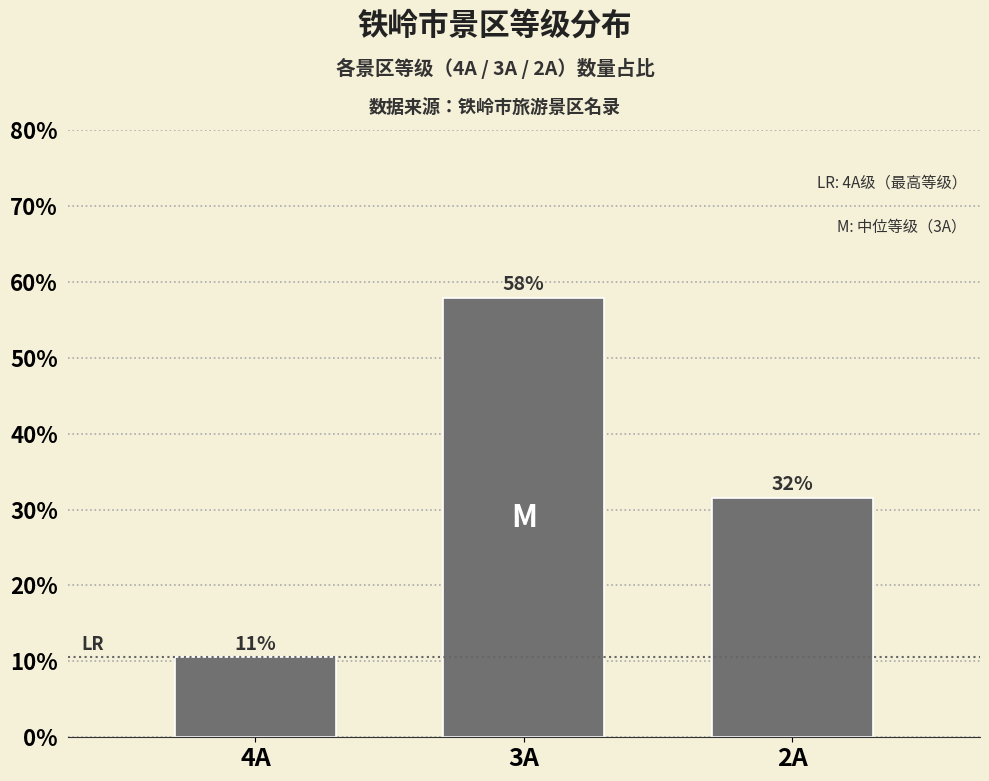

Are the bars horizontal?

No